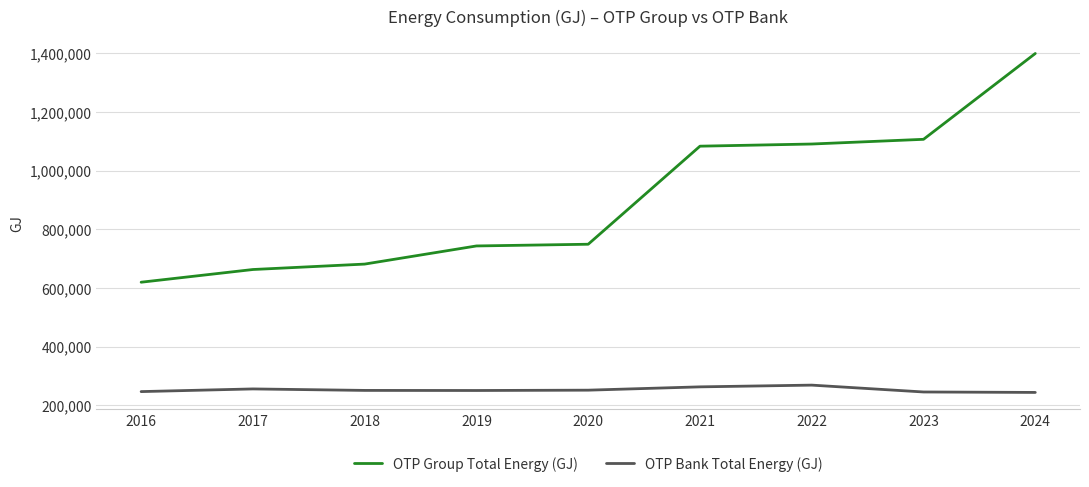

Between 2016 and 2022, which series saw the biggest shift?

OTP Group Total Energy (GJ)